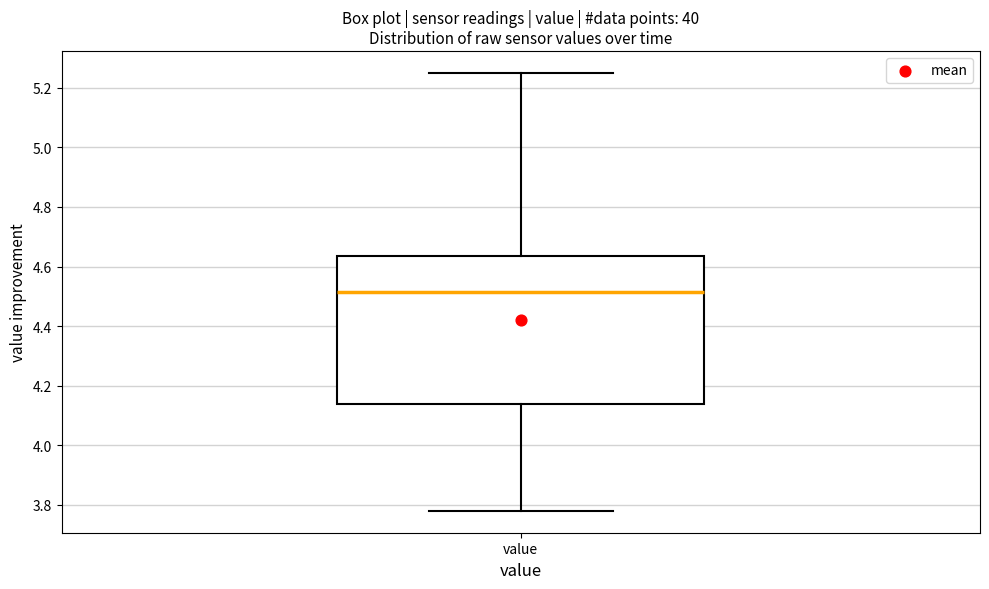

Where is the lower edge of the box for value on the y-axis? The values are not printed on the chart, so give them approximately, as read against the axis.

4.14